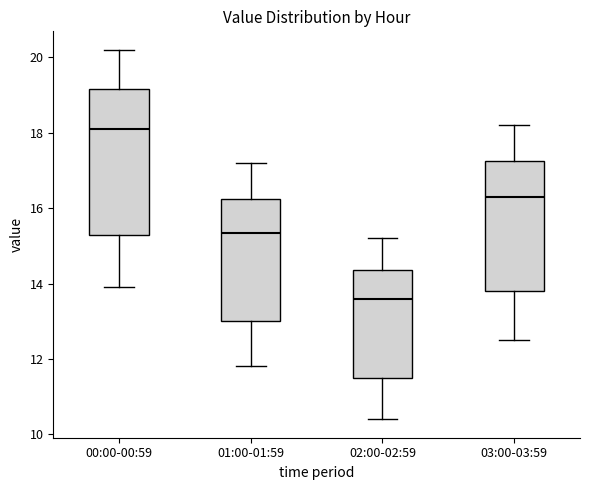

Which box is the tallest, from its lower edge to its upper edge?

00:00-00:59